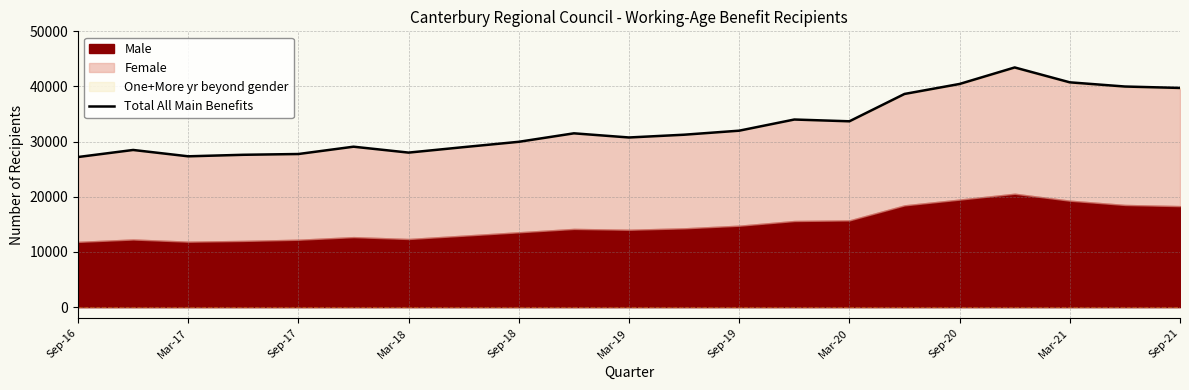

The value at 11 is 15086. True or false?

False